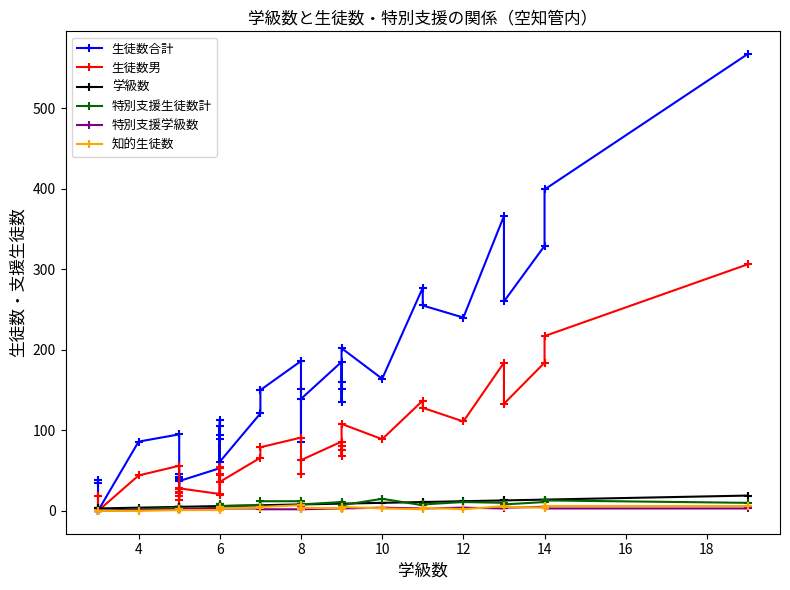

Count the number of categories in the chart.

38